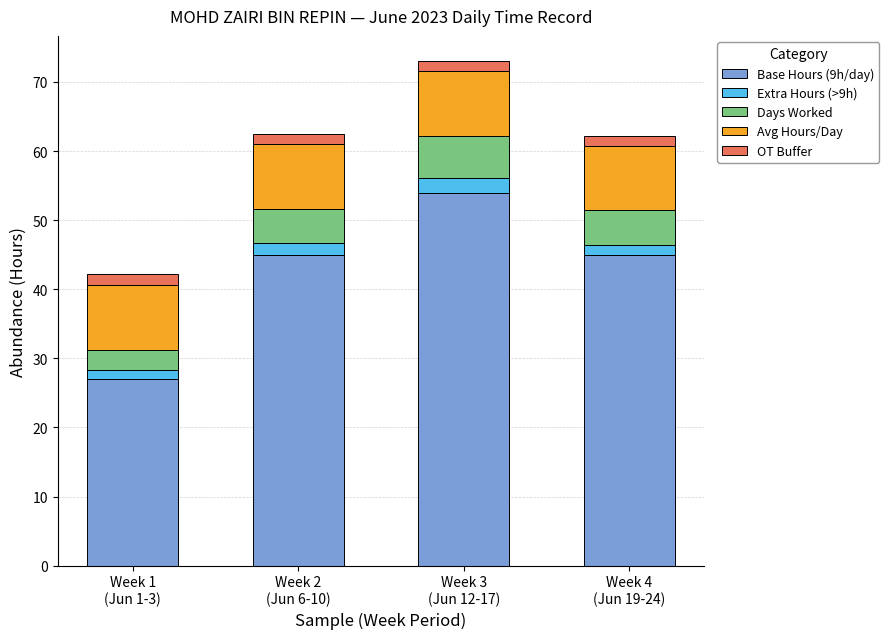

What is the difference between the maximum and second lowest values in the Base Hours (9h/day) series?

9.0